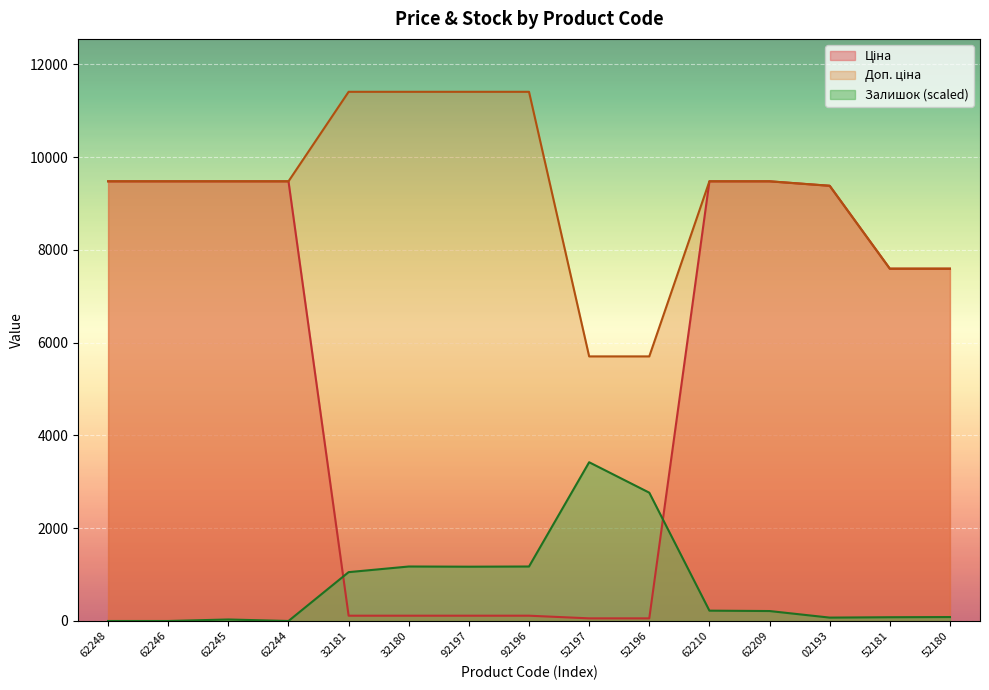

What is the difference between the highest and lowest values at 62246?

9480.1